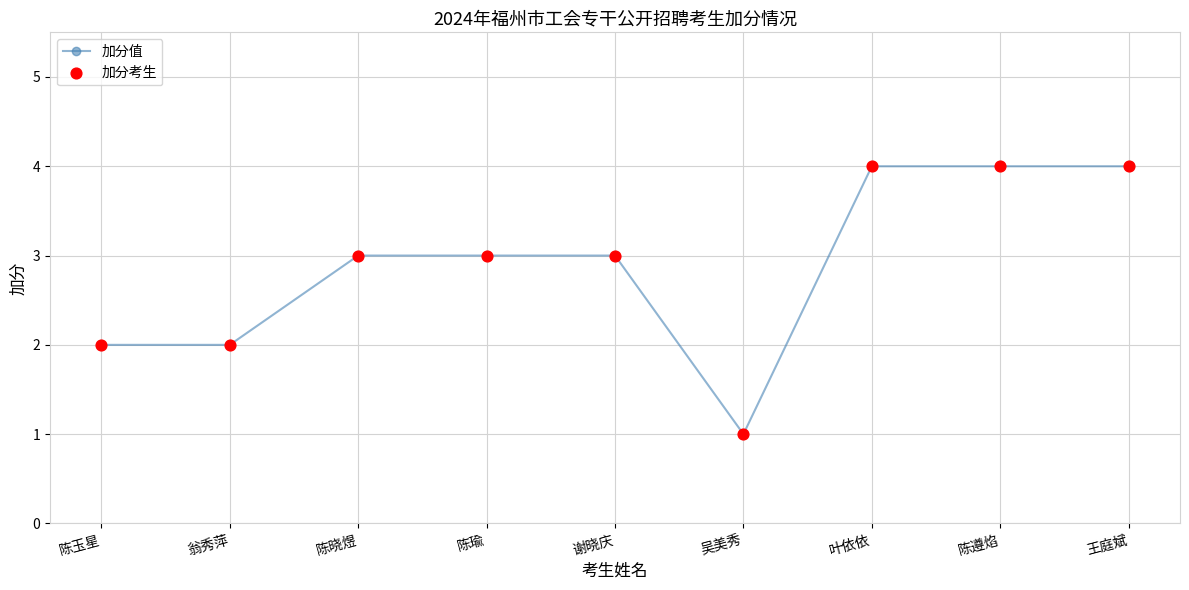

Is it true that the value at 陈遵焰 is 1?

False